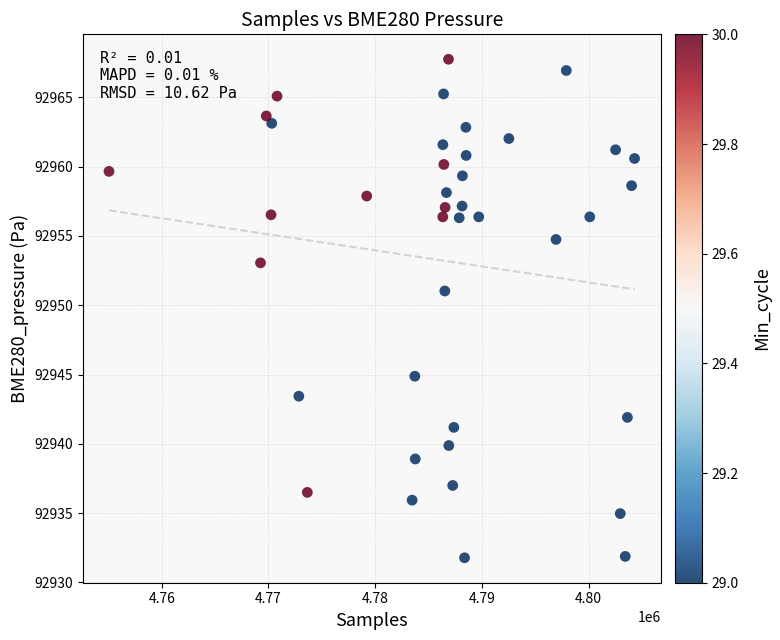

What Y value in the scatter plot is closest to 92949?

92951.0